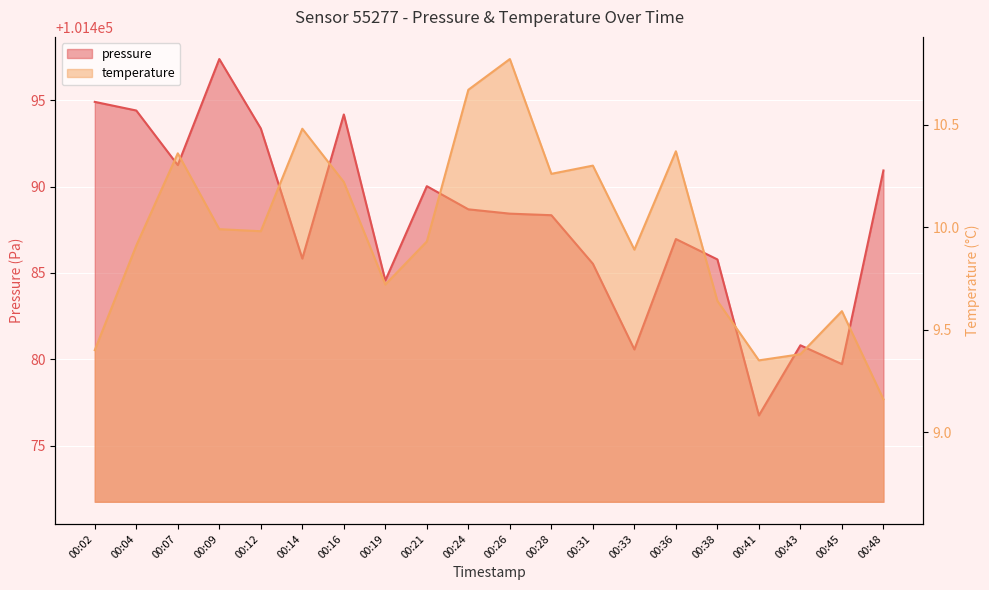

What is the difference between the highest and lowest values at 00:24?

101478.0